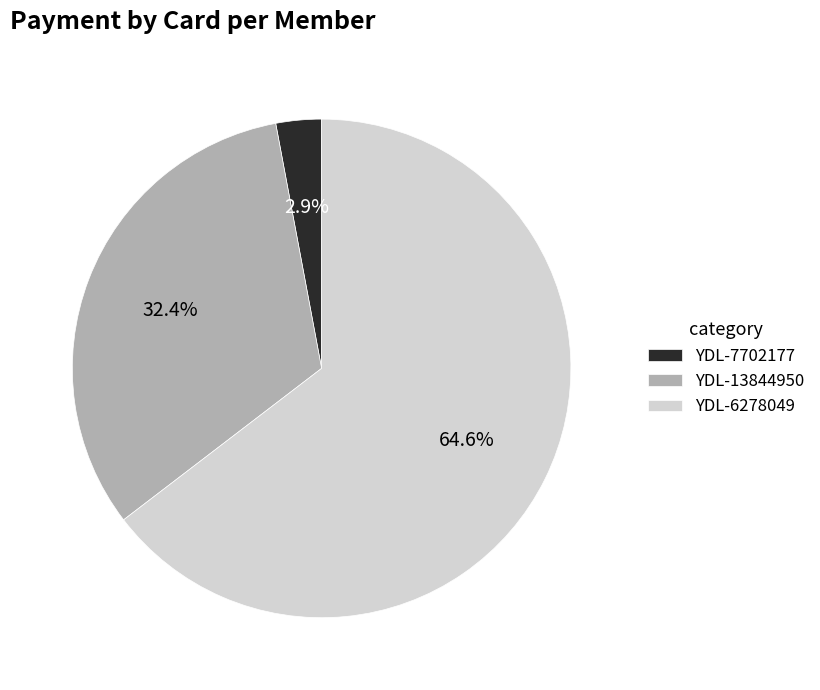

Between YDL-13844950 and YDL-7702177, which is larger?

YDL-13844950